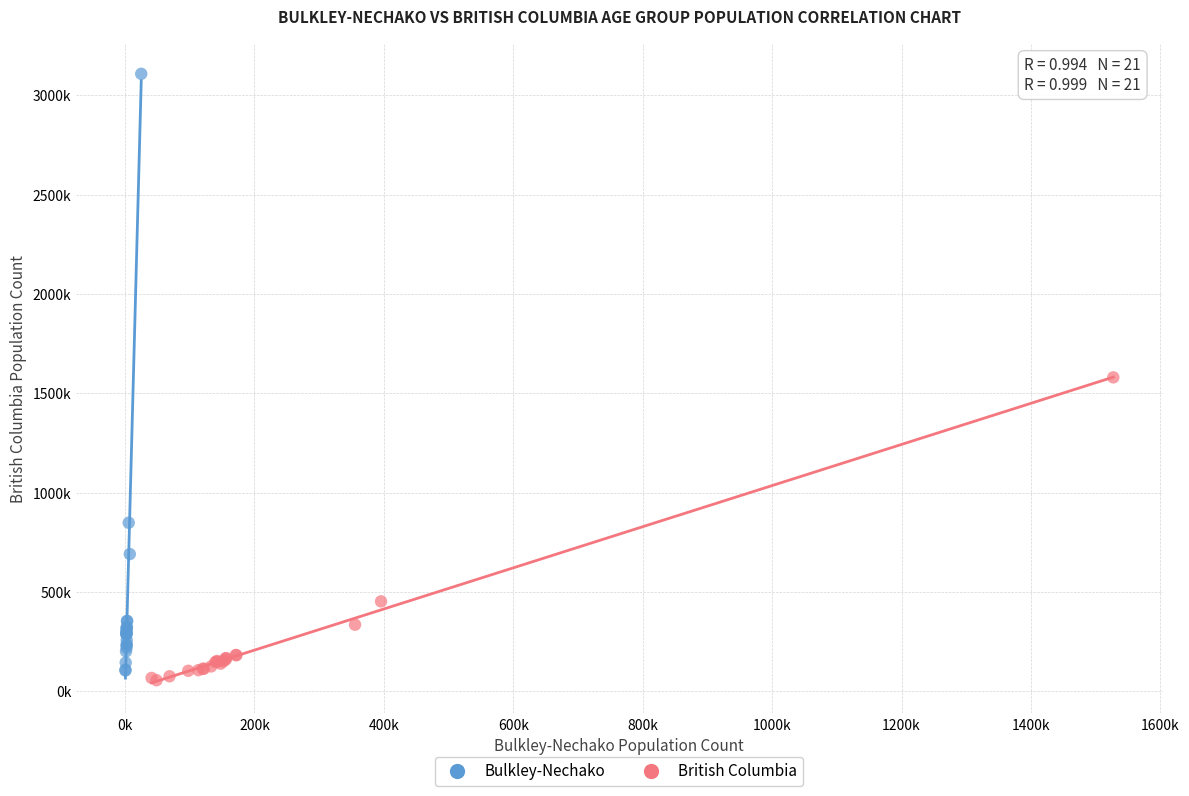

What are all the series names shown in the legend?

Bulkley-Nechako, British Columbia